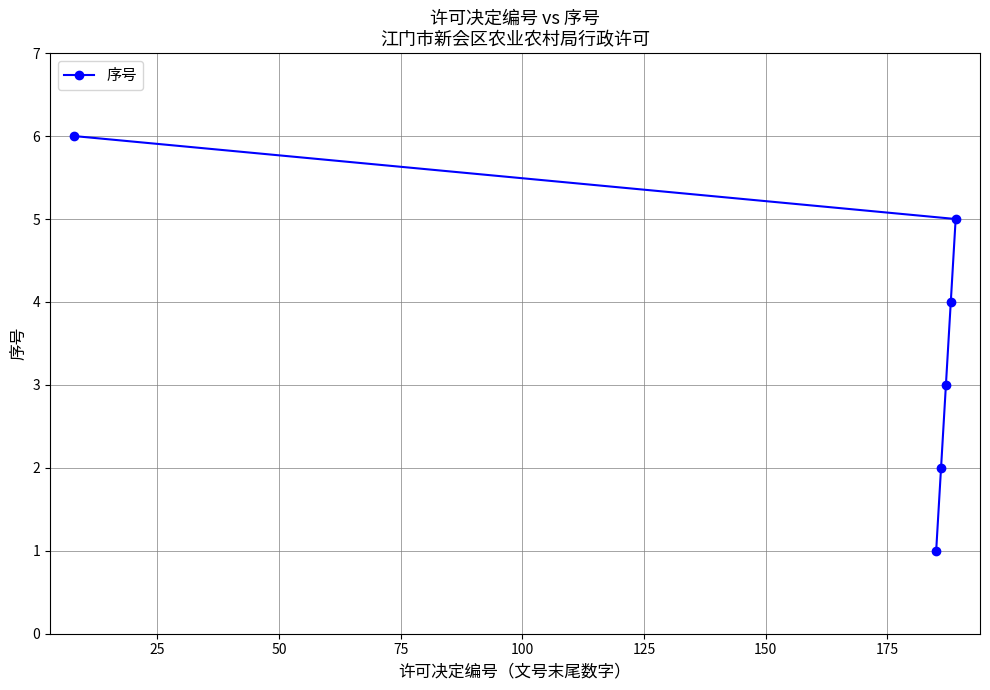

What is the maximum value shown in the chart?

6